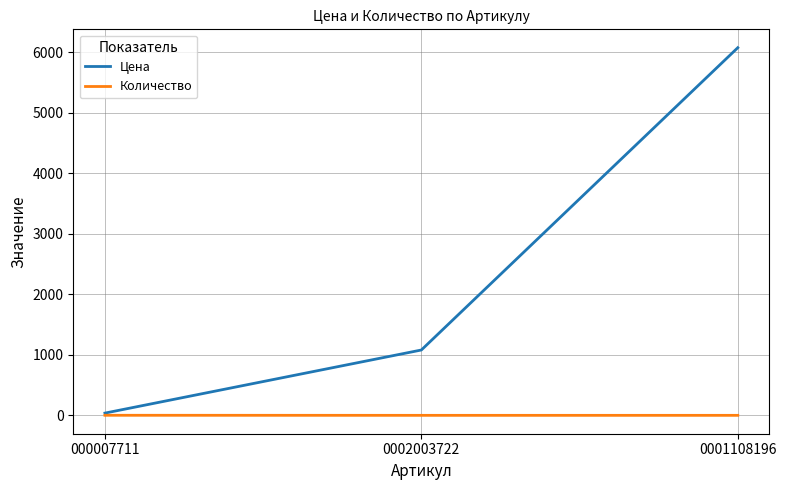

At which category is the sum across all series the highest?

0001108196